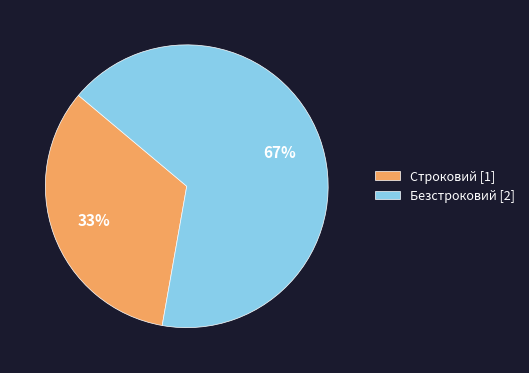

Rank the categories by value from highest to lowest.

Безстроковий, Строковий